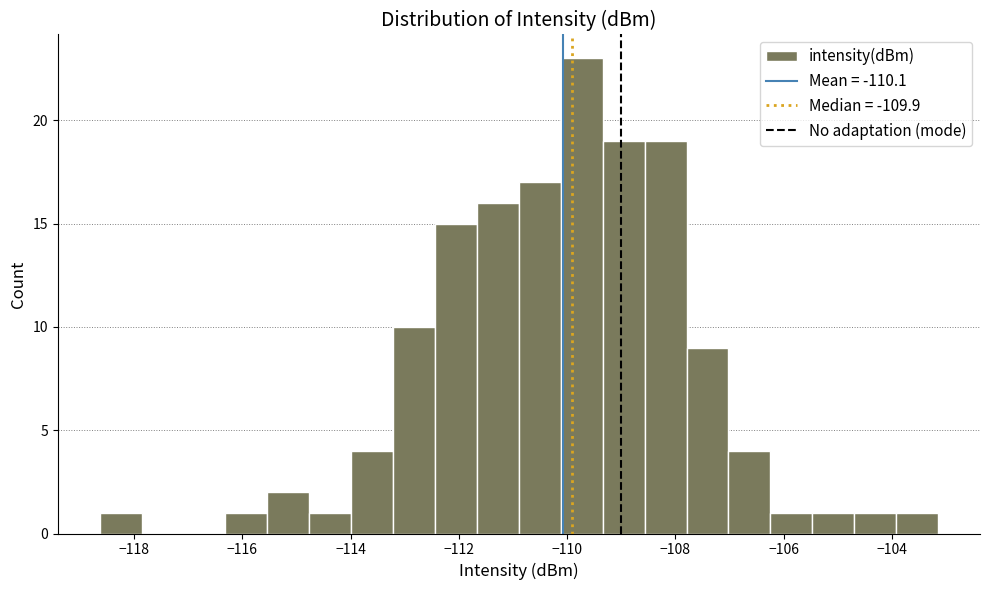

Read against the x-axis, roughly where is the centre of the tallest bar?

-109.8